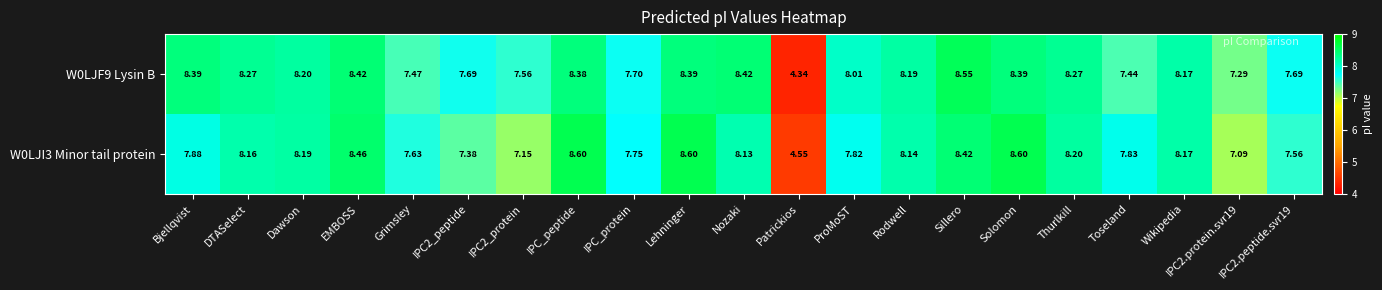

Where does the W0LJI3 Minor tail protein series first go above 8?

DTASelect